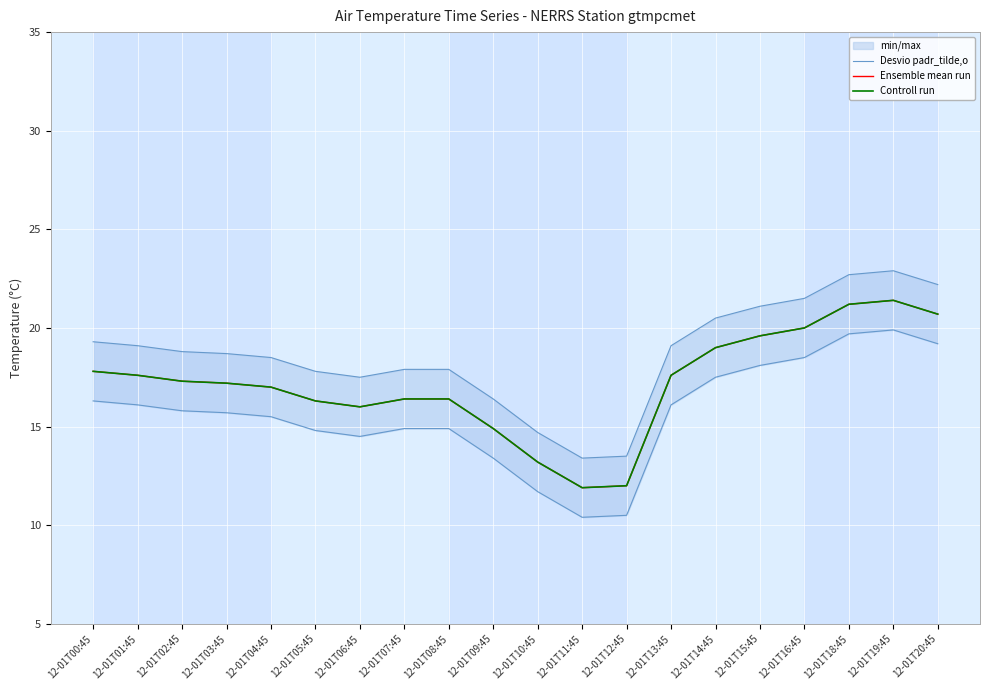

Reading right to left, transcribe all the data shown in this chart.

Desvio padr_tilde,o: 19.2	19.9	19.7	18.5	18.1	17.5	16.1	10.5	10.4	11.7	13.4	14.9	14.9	14.5	14.8	15.5	15.7	15.8	16.1	16.3
Ensemble mean run: 20.7	21.4	21.2	20.0	19.6	19.0	17.6	12.0	11.9	13.2	14.9	16.4	16.4	16.0	16.3	17.0	17.2	17.3	17.6	17.8
Controll run: 20.7	21.4	21.2	20.0	19.6	19.0	17.6	12.0	11.9	13.2	14.9	16.4	16.4	16.0	16.3	17.0	17.2	17.3	17.6	17.8